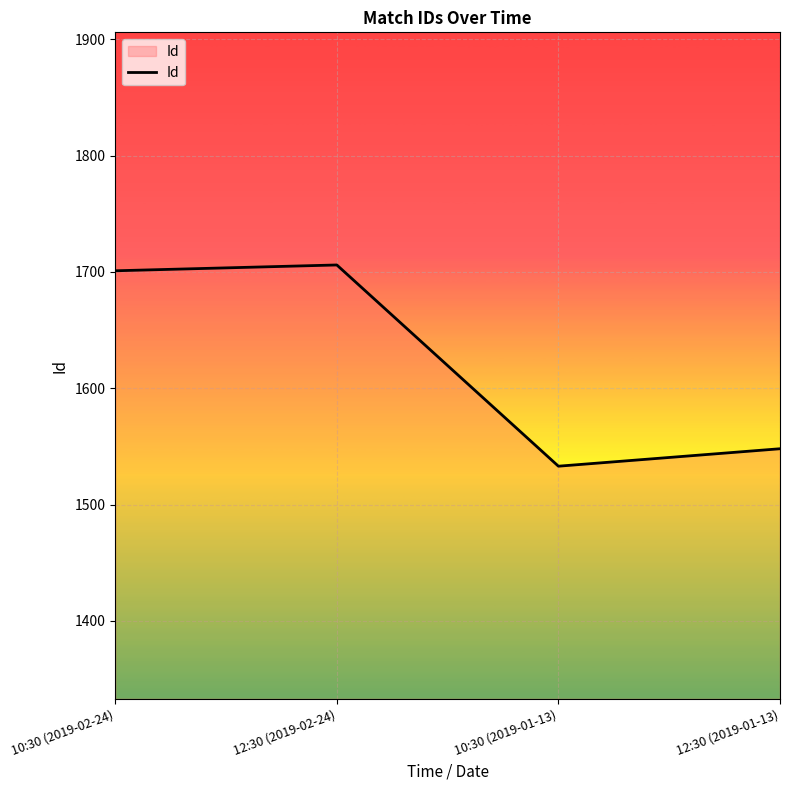

Which has a higher value, 12:30 (2019-01-13) or 10:30 (2019-02-24)?

10:30 (2019-02-24)